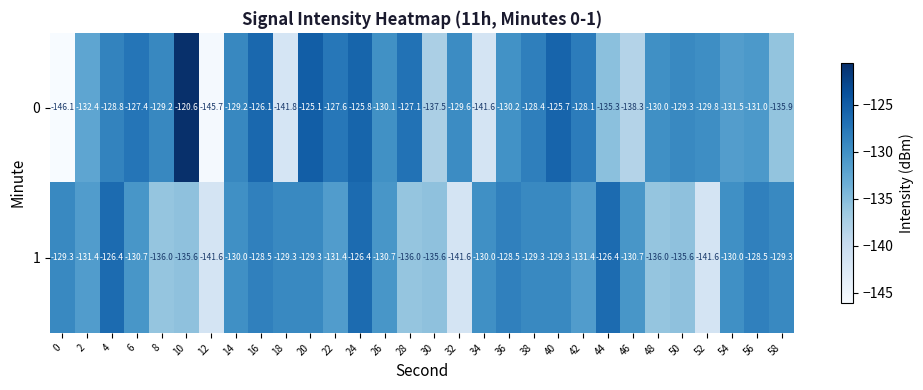

List the series in order of their overall mean, lowest first.

1, 0